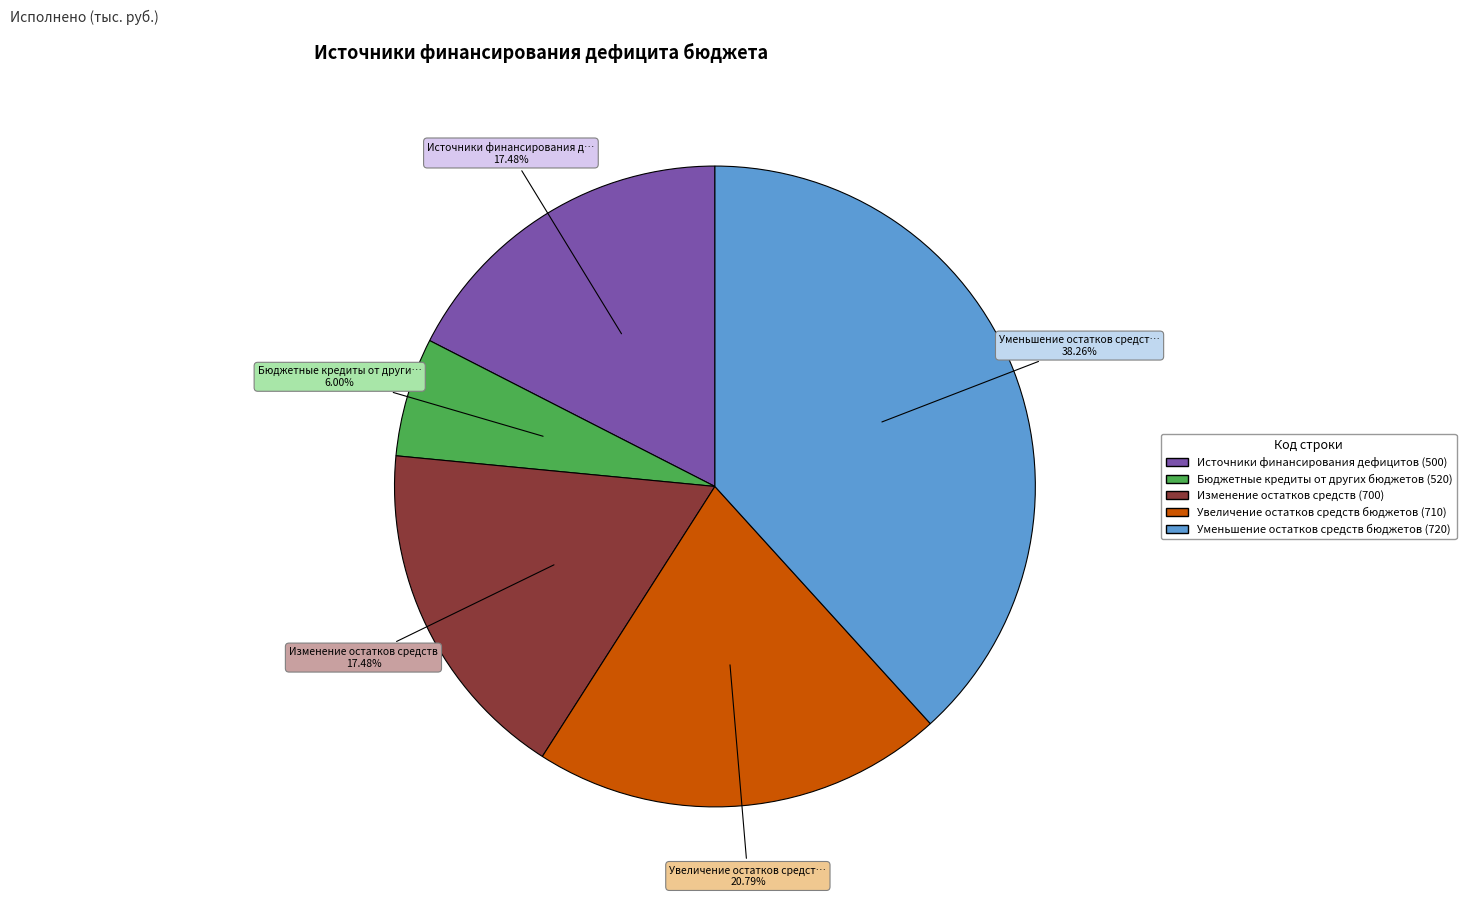

Is there any slice that represents more than half of the pie?

No